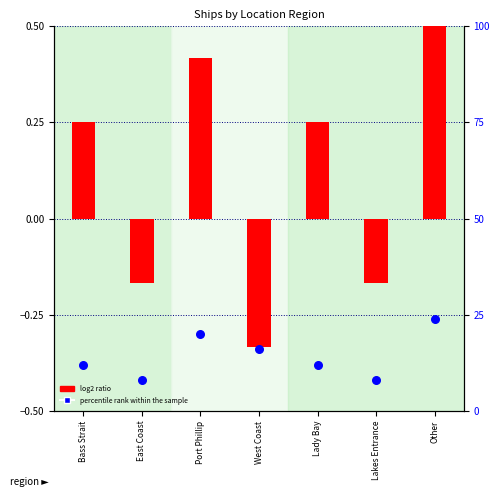

At how many categories does at least one series exceed 3?

7